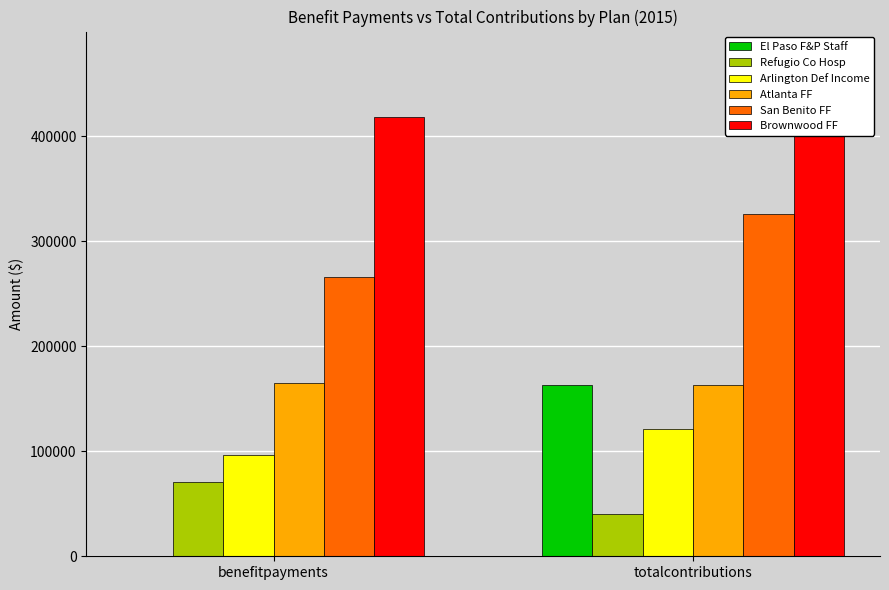

Reading left to right, what are all the values shown in this chart?

El Paso F&P Staff: 0	162800
Refugio Co Hosp: 71110	40000
Arlington Def Income: 96757	121404
Atlanta FF: 164730	162826
San Benito FF: 266179	326256
Brownwood FF: 418411	476129